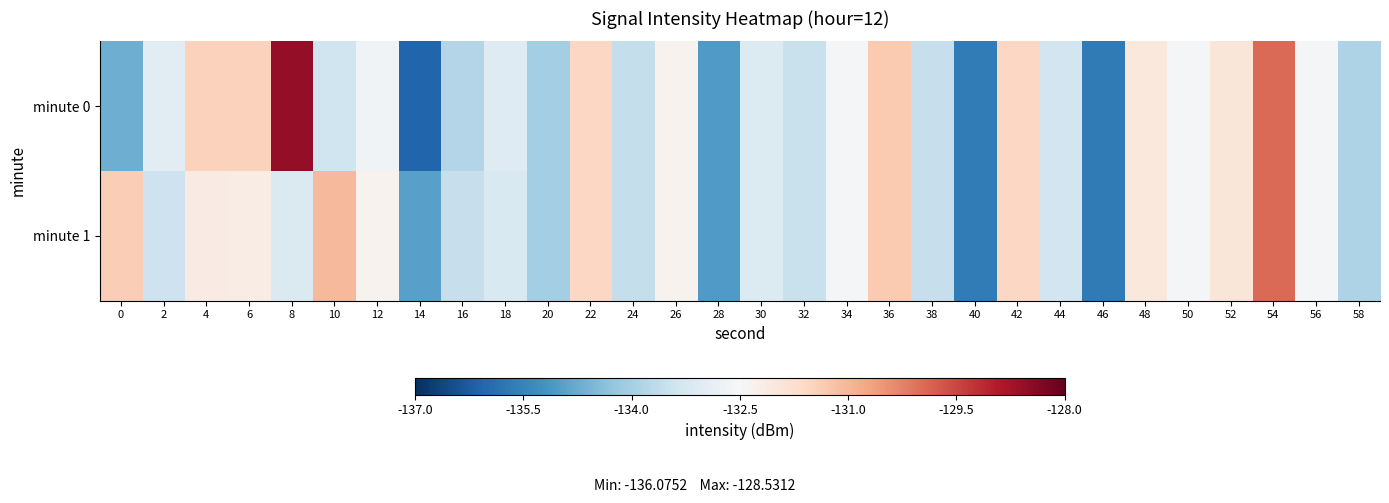

Between 8 and 42, which series saw the biggest shift?

minute 0